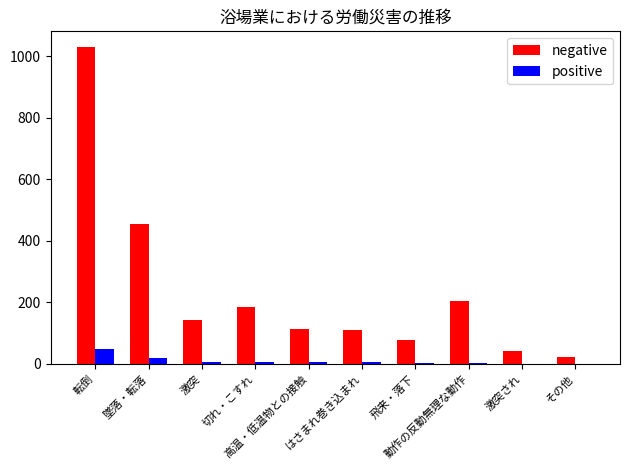

What is the sum of all positive values?

100